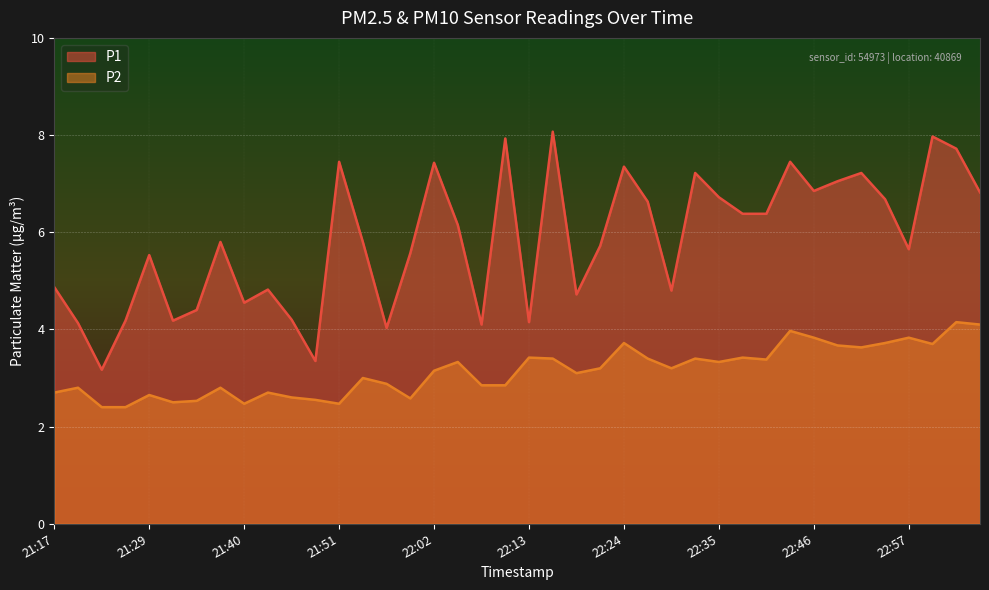

Which series has the widest spread of values?

P1